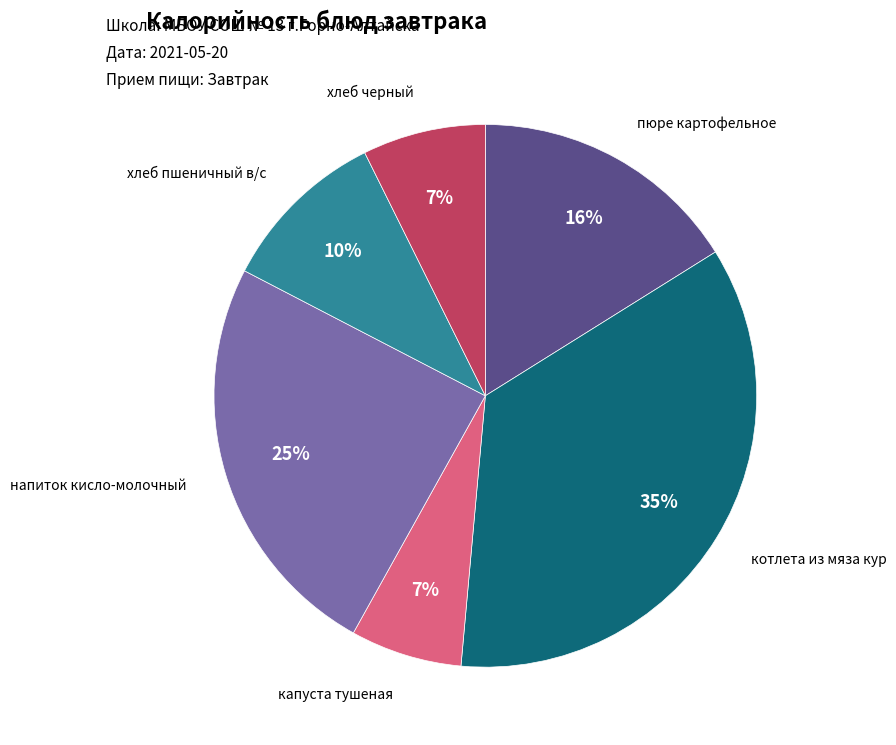

Does any single category account for the majority?

No